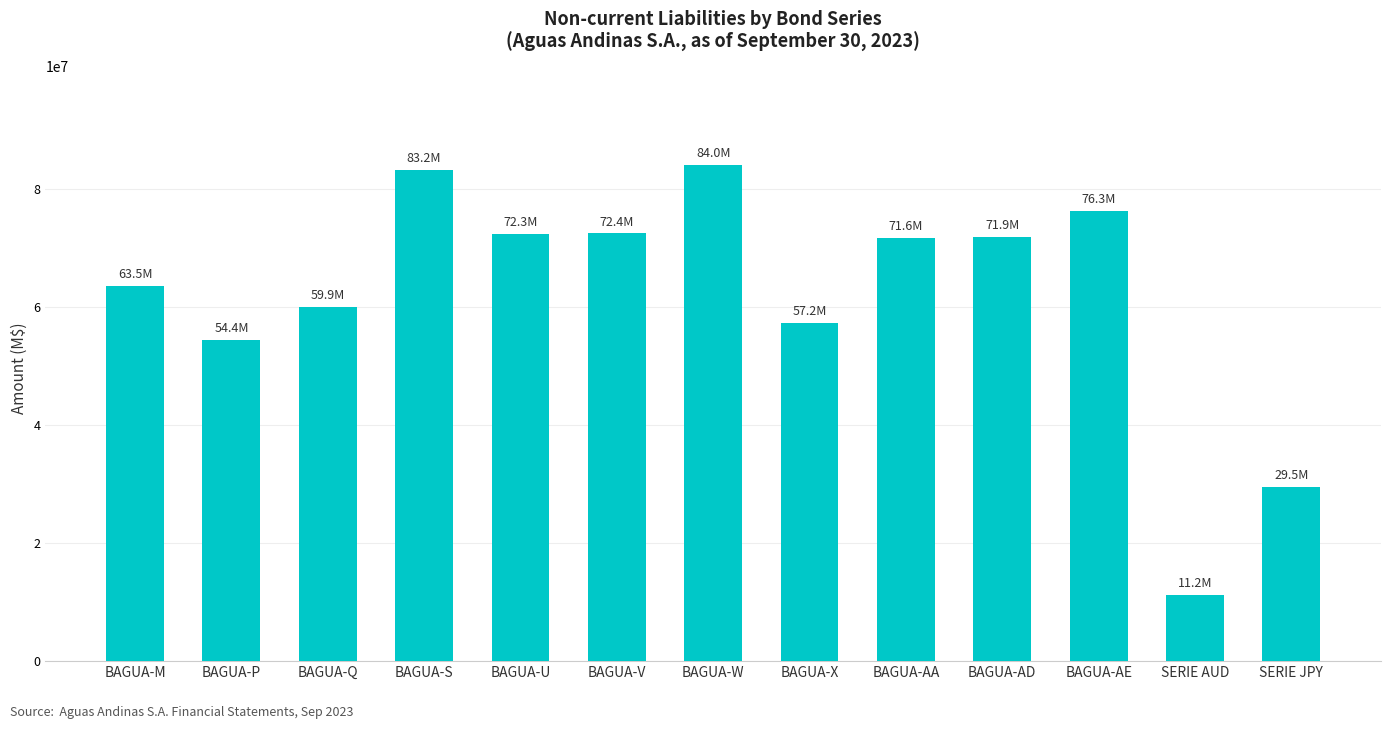

True or false: the data shows 27803370 at BAGUA-AA.

False